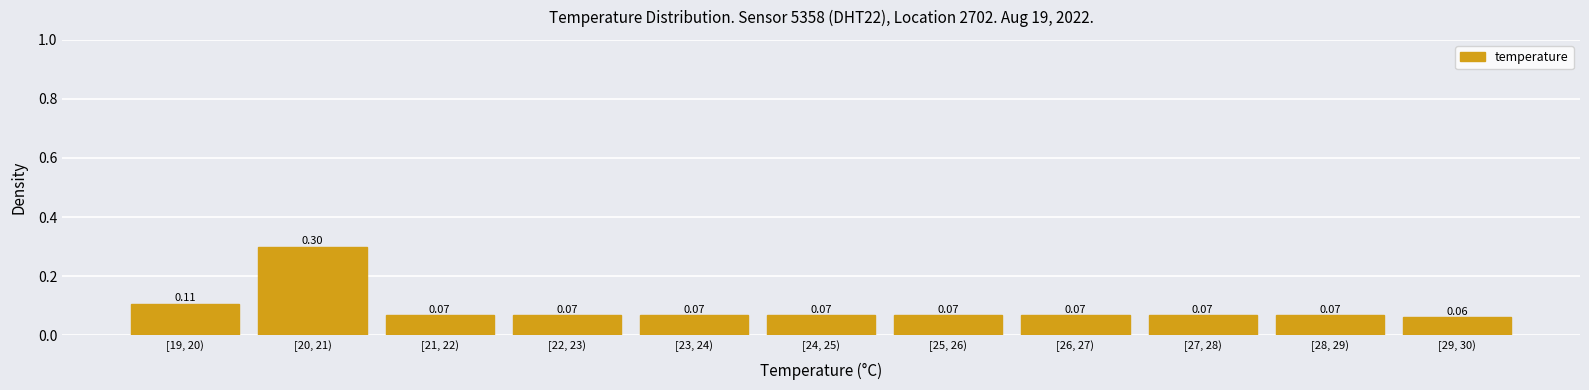

What is the sum of all values?

1.0